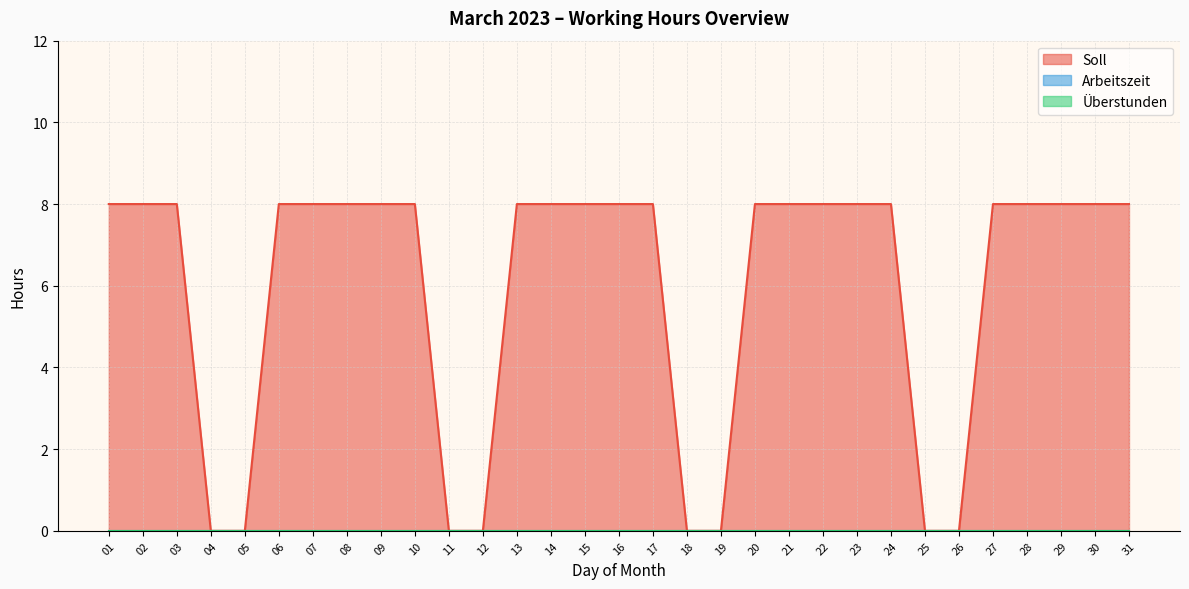

Which series has the widest spread of values?

Soll